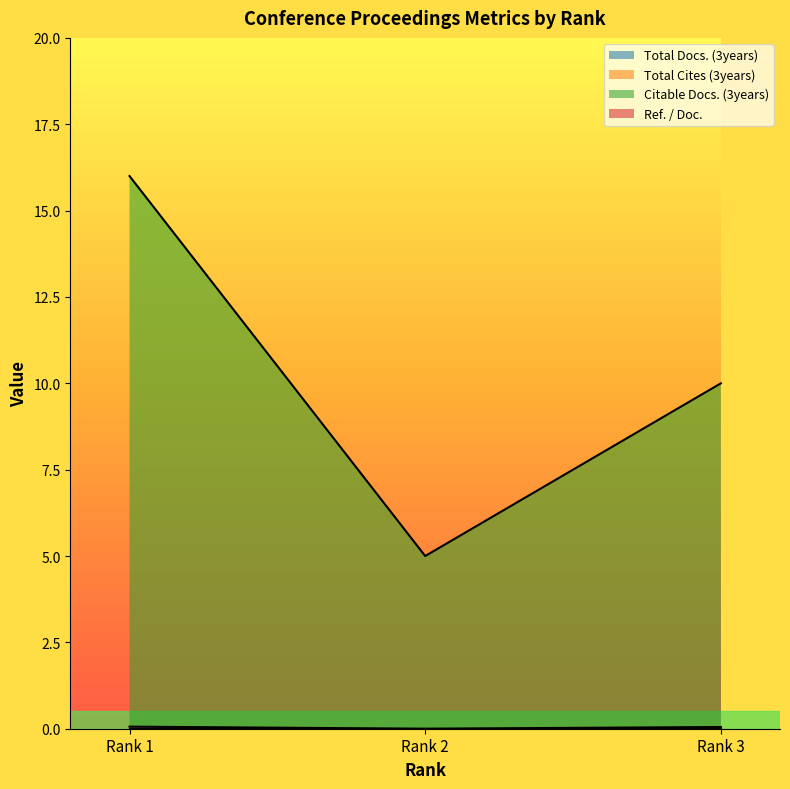

The value of Citable Docs. (3years) at Rank 2 is 5.0. True or false?

True